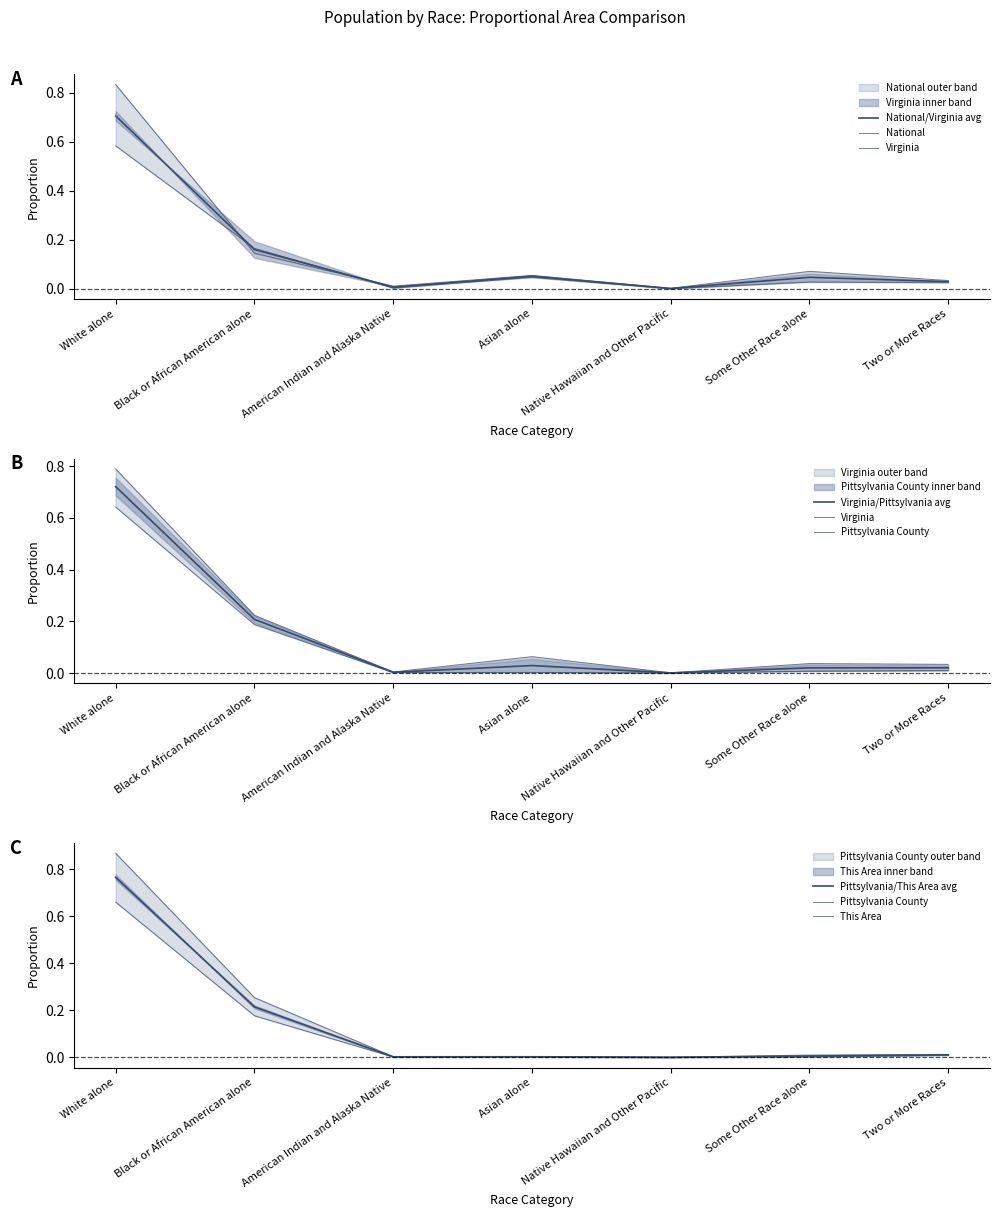

How many interior local valleys does the This Area series have?

1